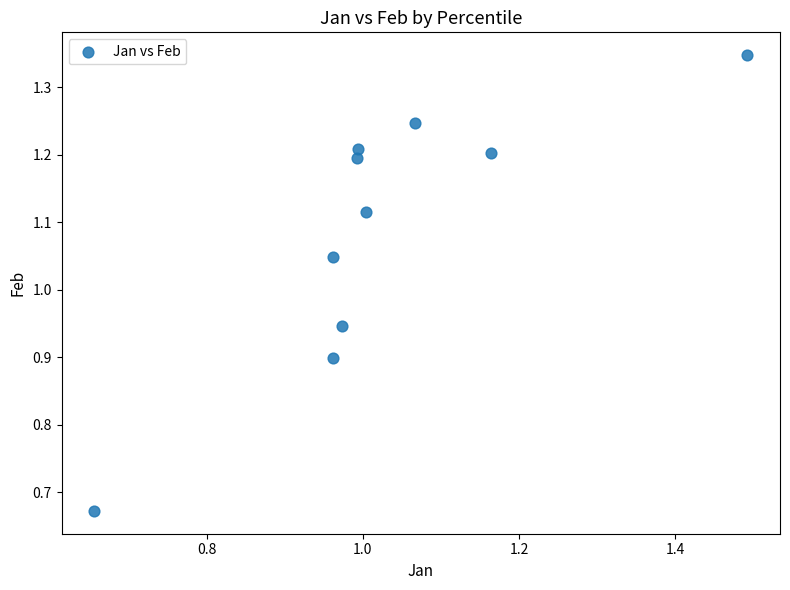

What is the range of X values (max minus min)?

0.8